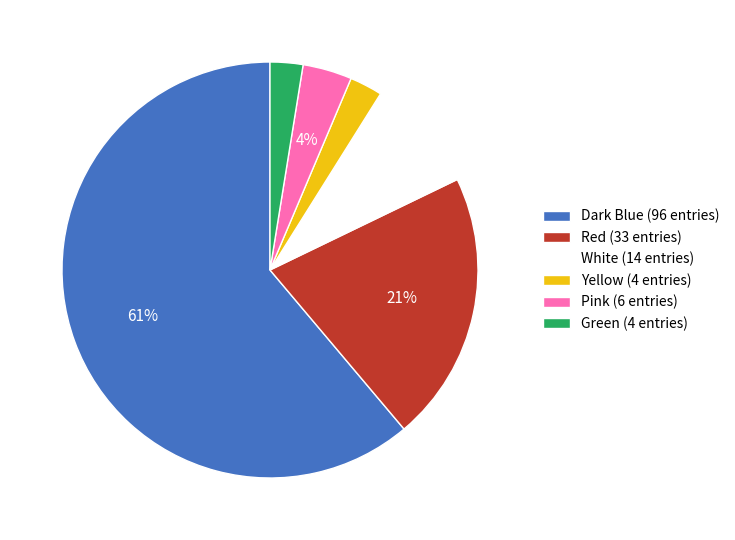

To the nearest percent, what is the difference between the Yellow (4 entries) and White (14 entries) slice percentages?

6%